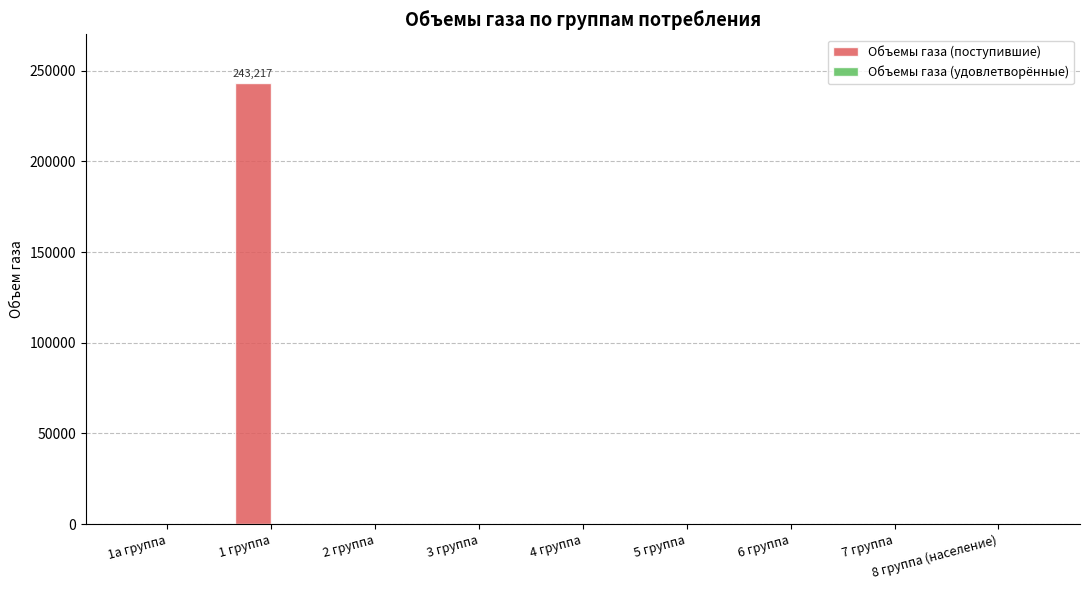

Count the number of data series in this chart.

1